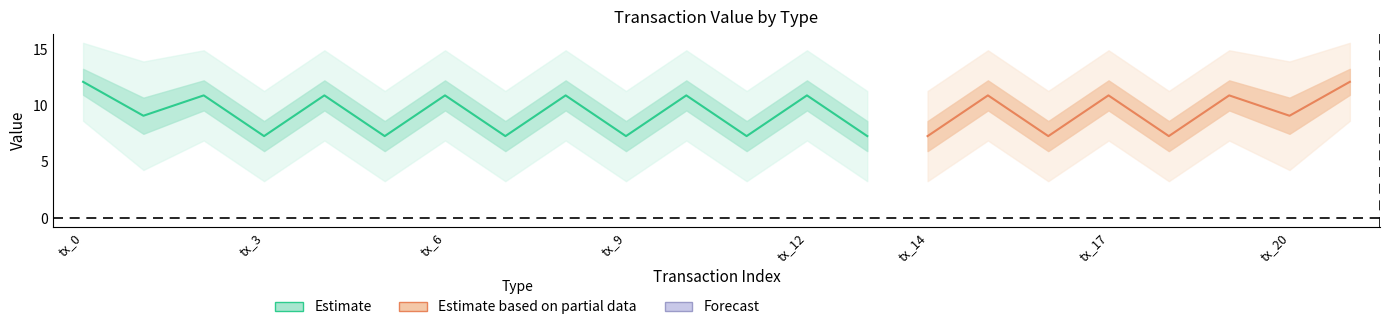

True or false: Ticket_value has a value of 24.0 at tx_12.

False